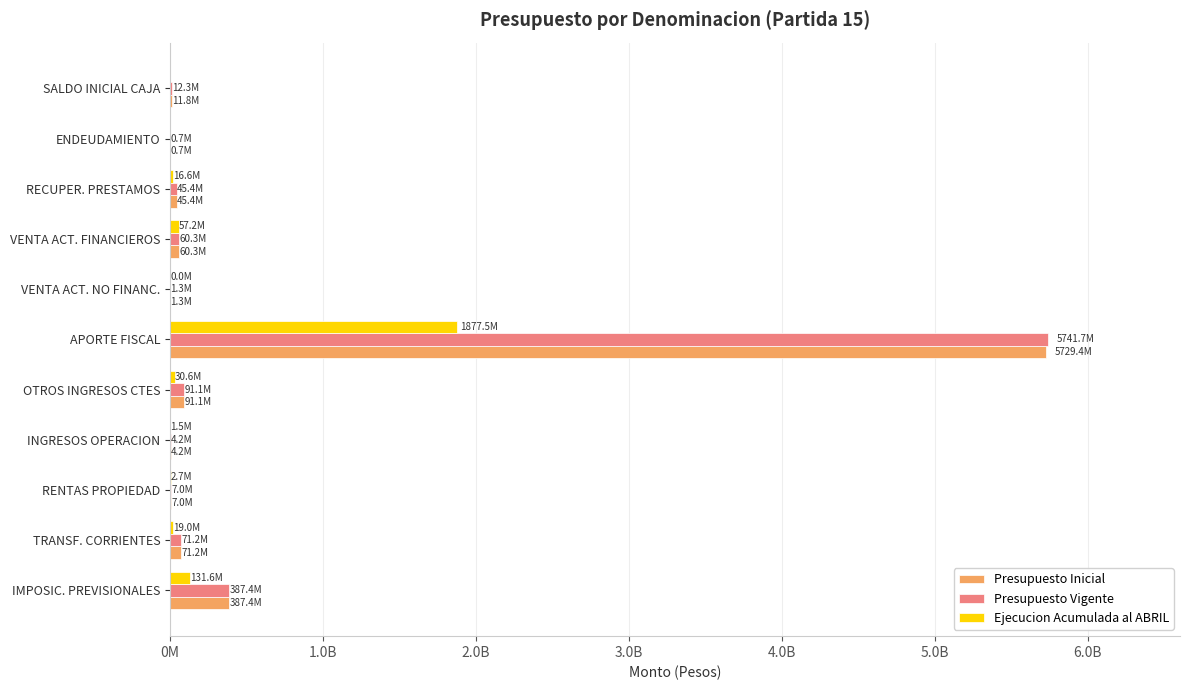

Which series has the largest total across all categories?

Presupuesto Vigente